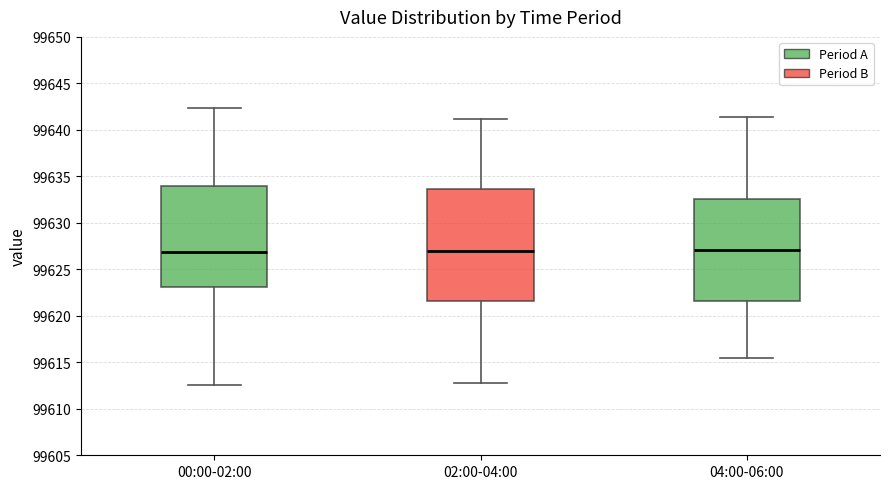

Where does the median line of the box for 02:00-04:00 sit on the y-axis? The values are not printed on the chart, so give them approximately, as read against the axis.

99627.0